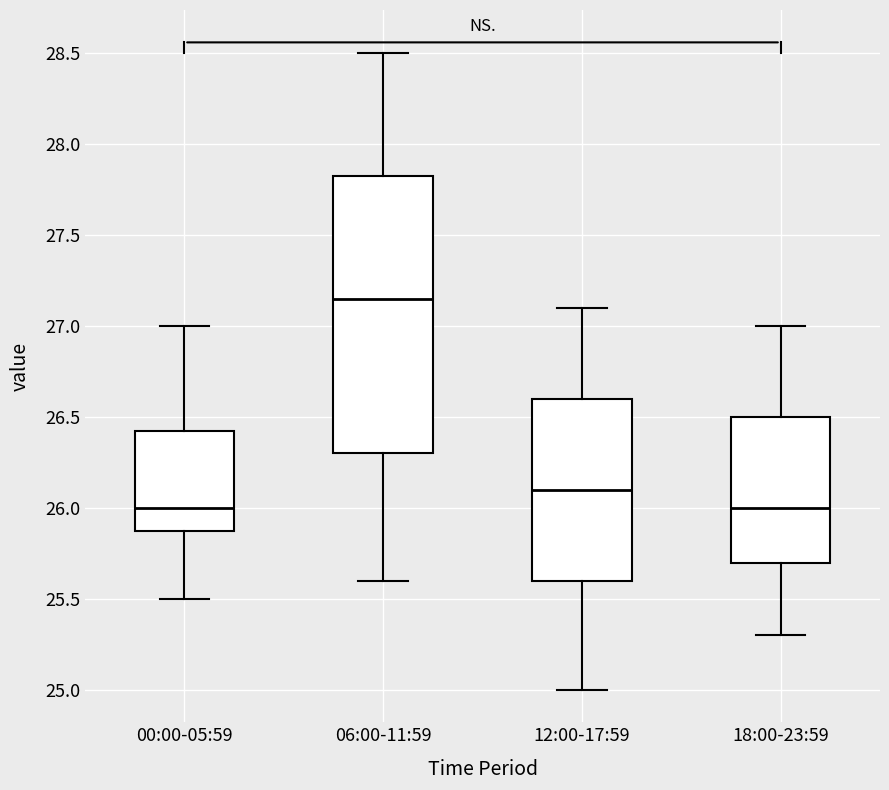

Where does the median line of the box for 12:00-17:59 sit on the y-axis? The values are not printed on the chart, so give them approximately, as read against the axis.

26.10